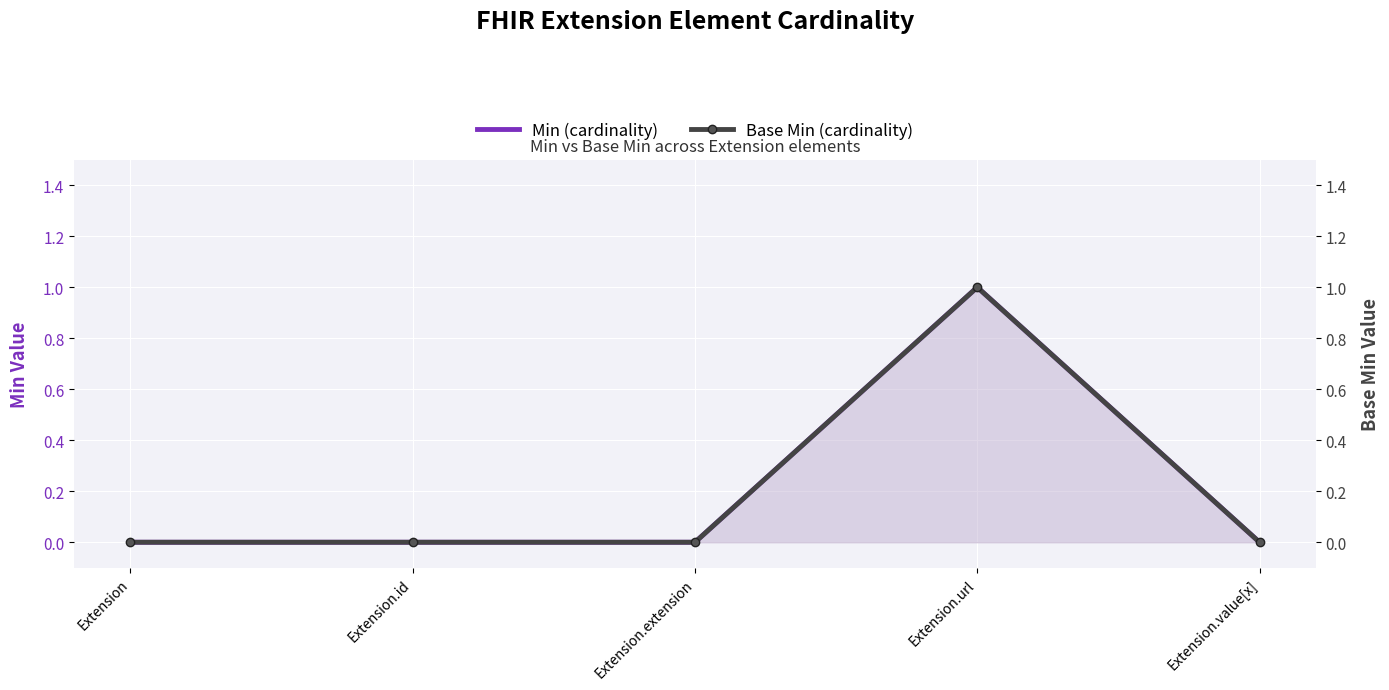

Is it true that Base Min equals 0 at Extension.extension?

True